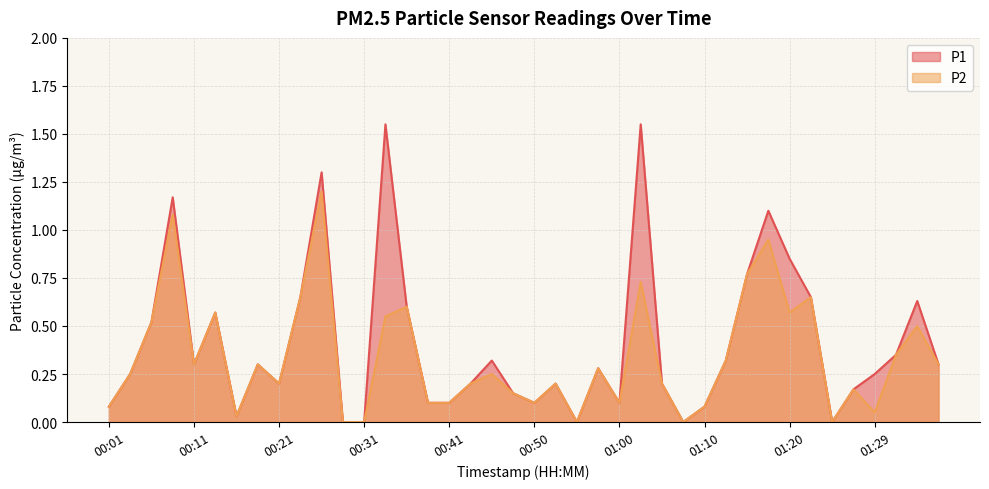

How many values in P1 are above zero?

35